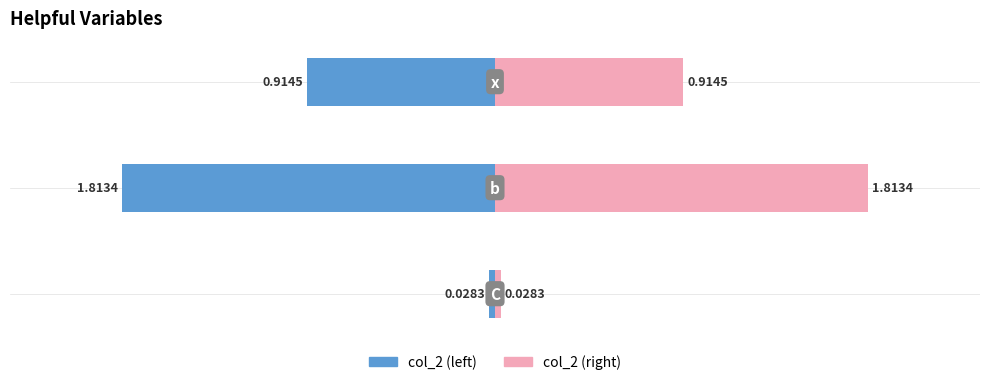

Rank the series by their average value, from lowest to highest.

col_2 (left), col_2 (right)